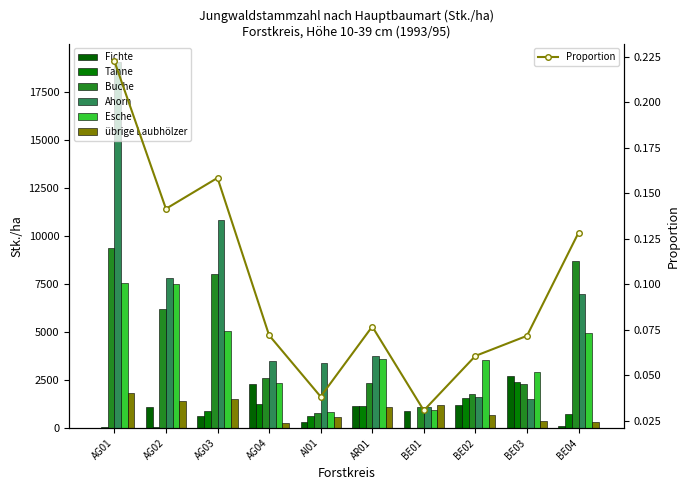

At which category is the sum across all series the highest?

AG01